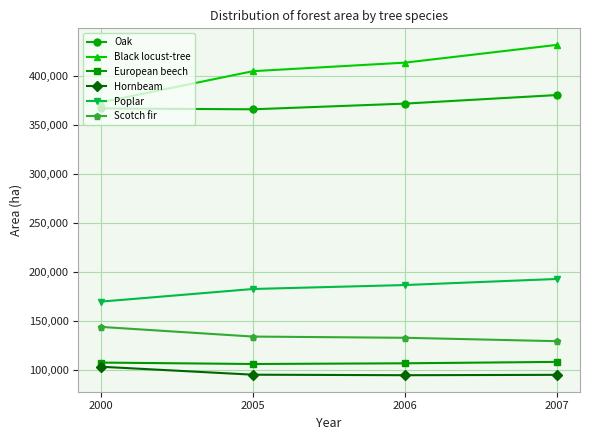

What is the difference between the Poplar values at 2005 and 2000?

12925